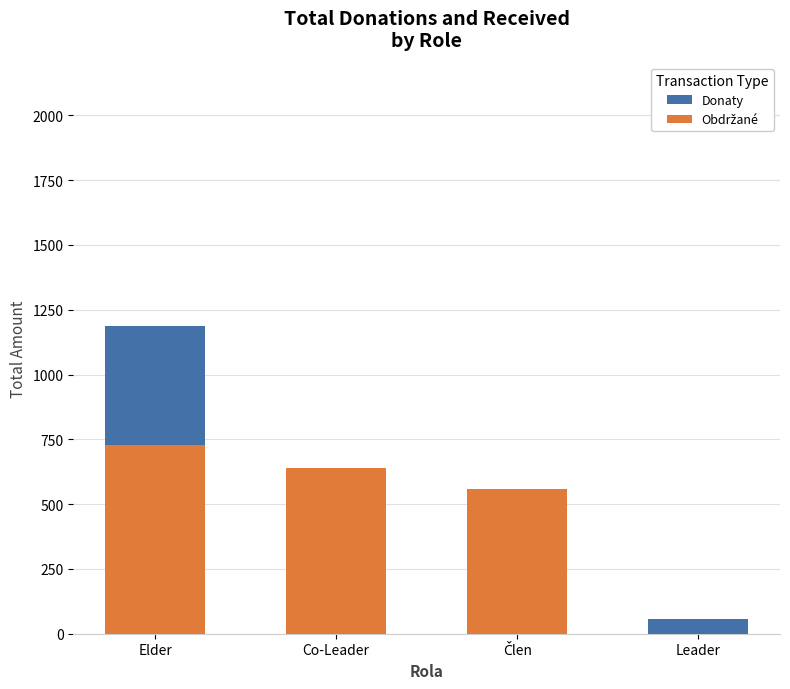

What is the difference between the maximum and second lowest values in the Obdržané series?

170